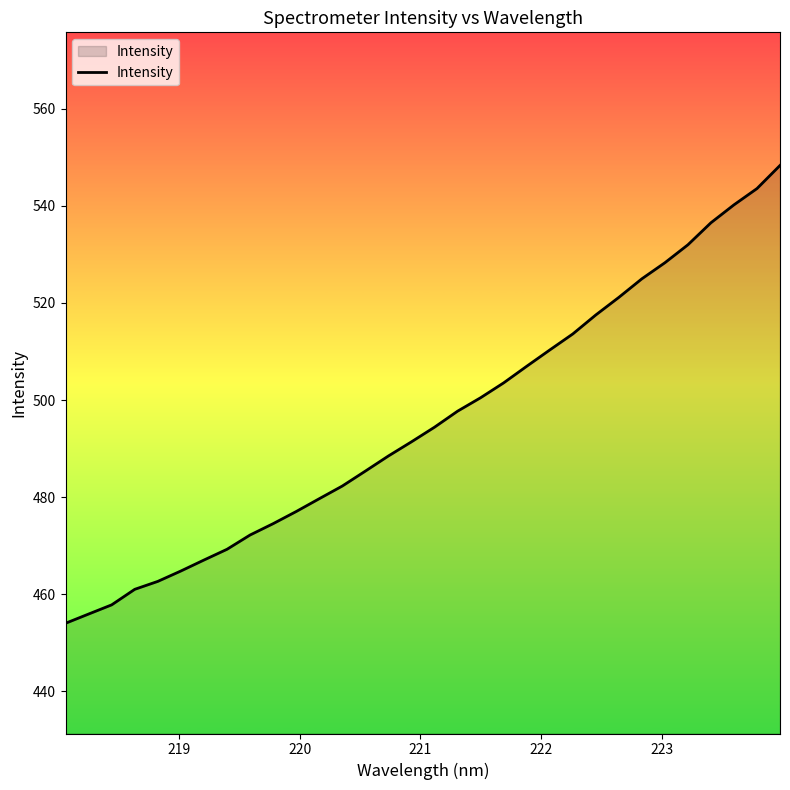

What is the minimum value shown in the chart?

454.0